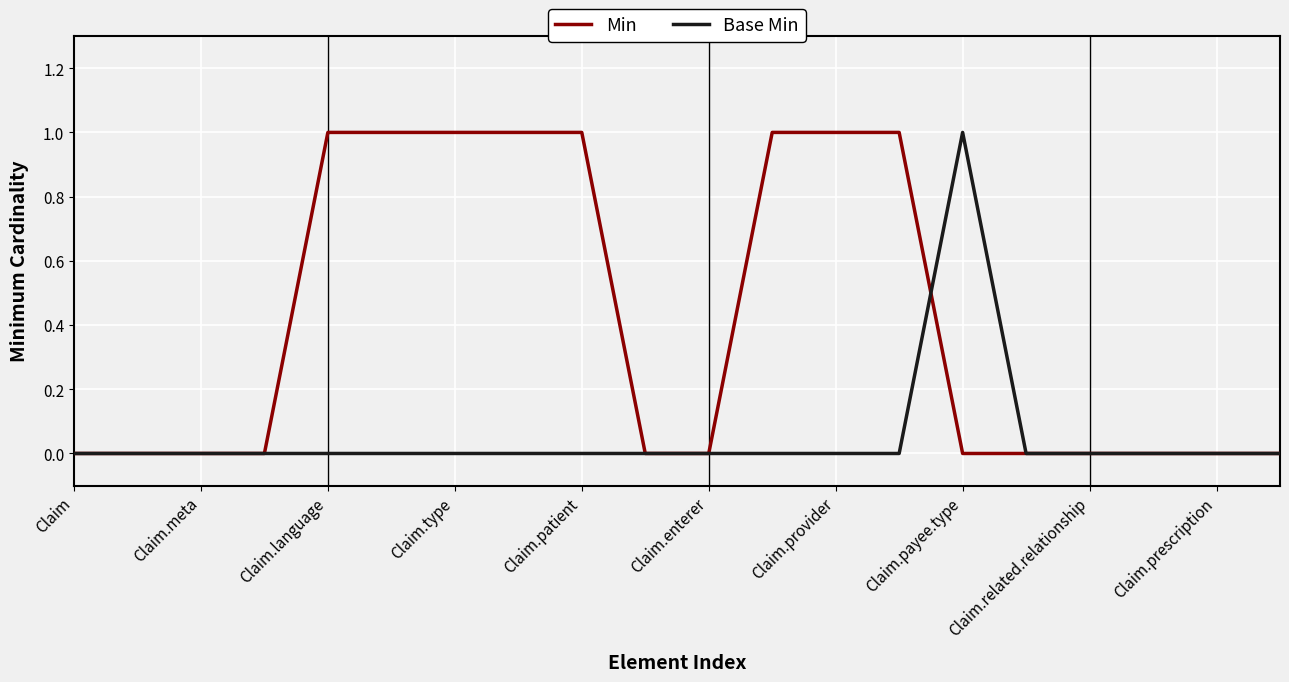

List the series in order of their overall mean, lowest first.

Base Min, Min